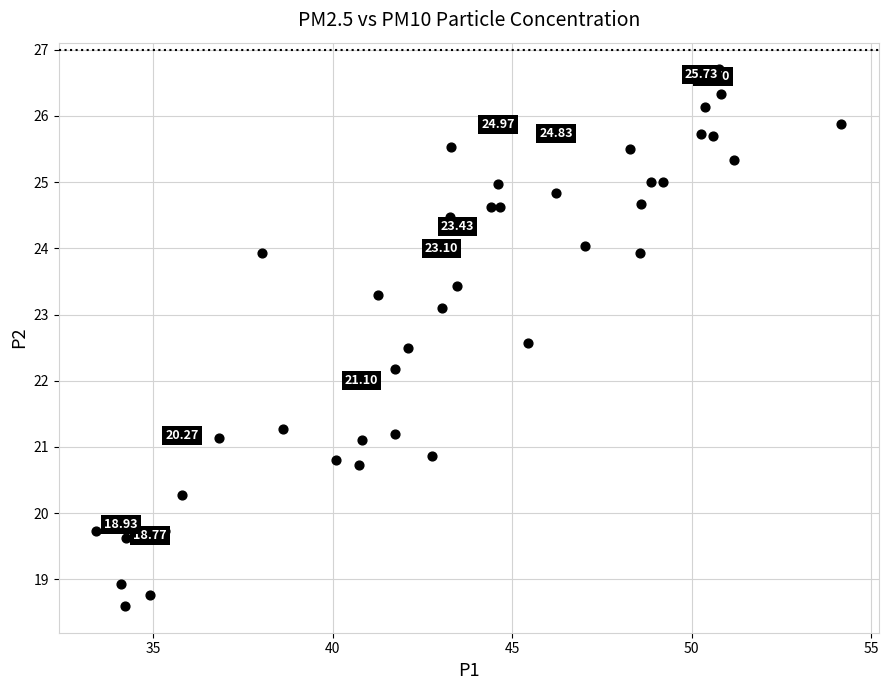

What is the range of X values (max minus min)?

20.8